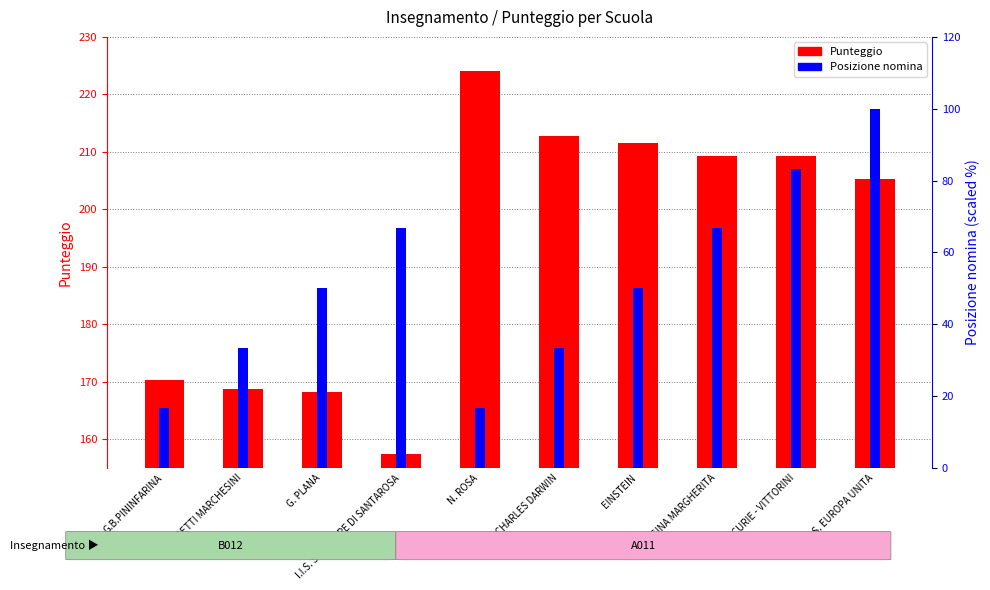

Is it true that Punteggio equals 88.0 at CHARLES DARWIN?

False